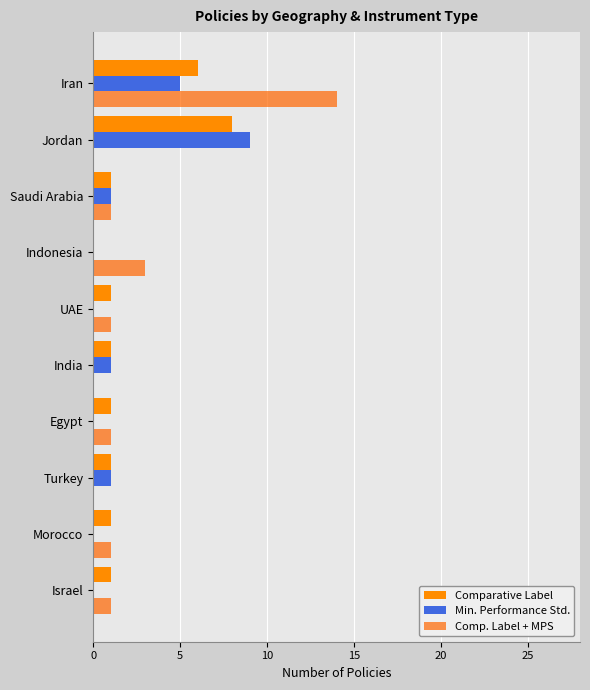

Where is Comp. Label + MPS nearest to the value 7?

Indonesia